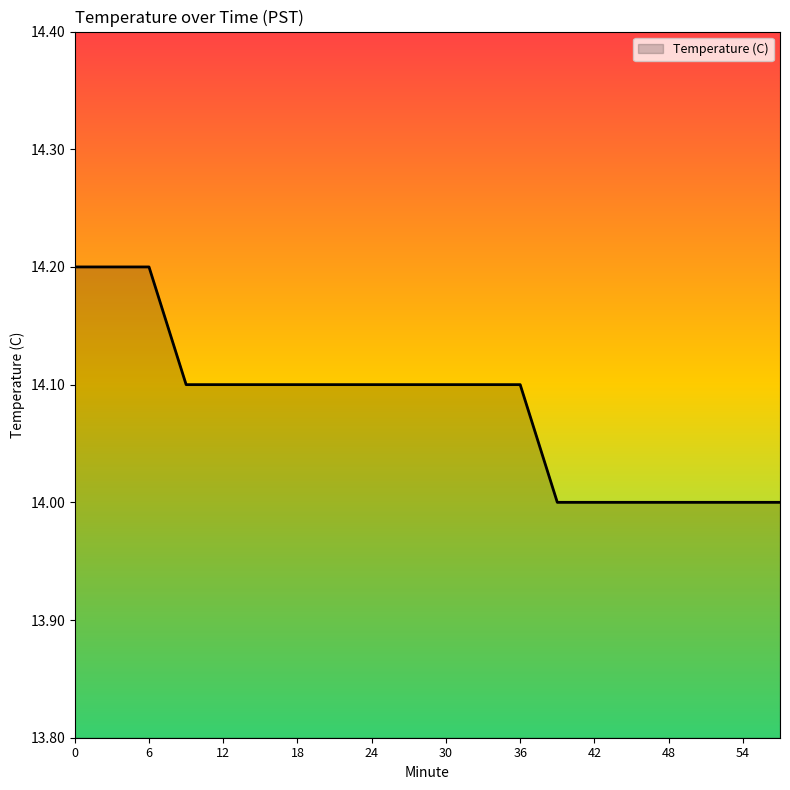

What is the minimum value shown in the chart?

14.0